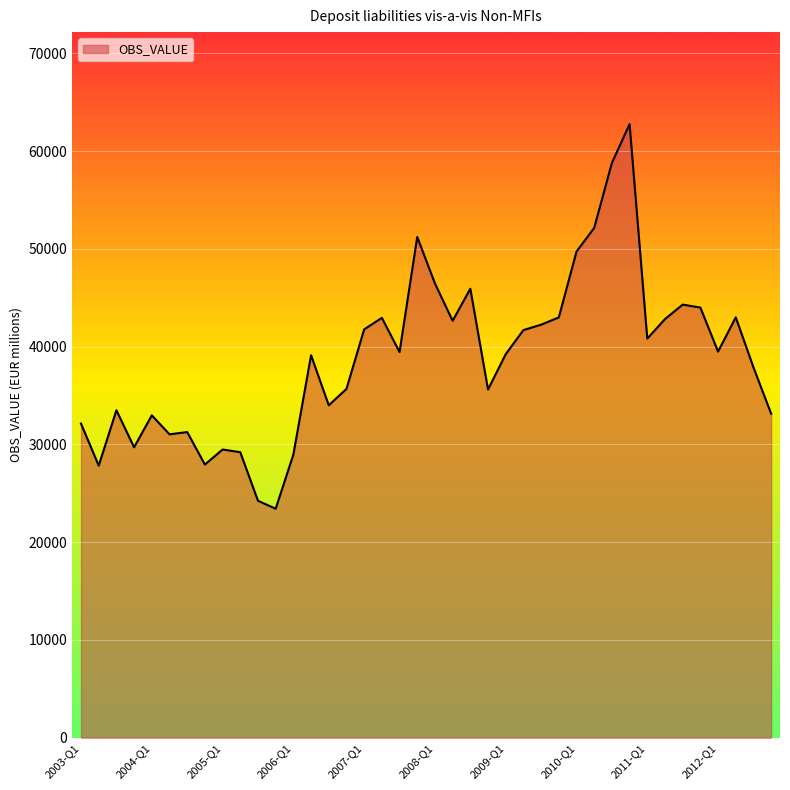

What is the minimum value shown in the chart?

23428.0